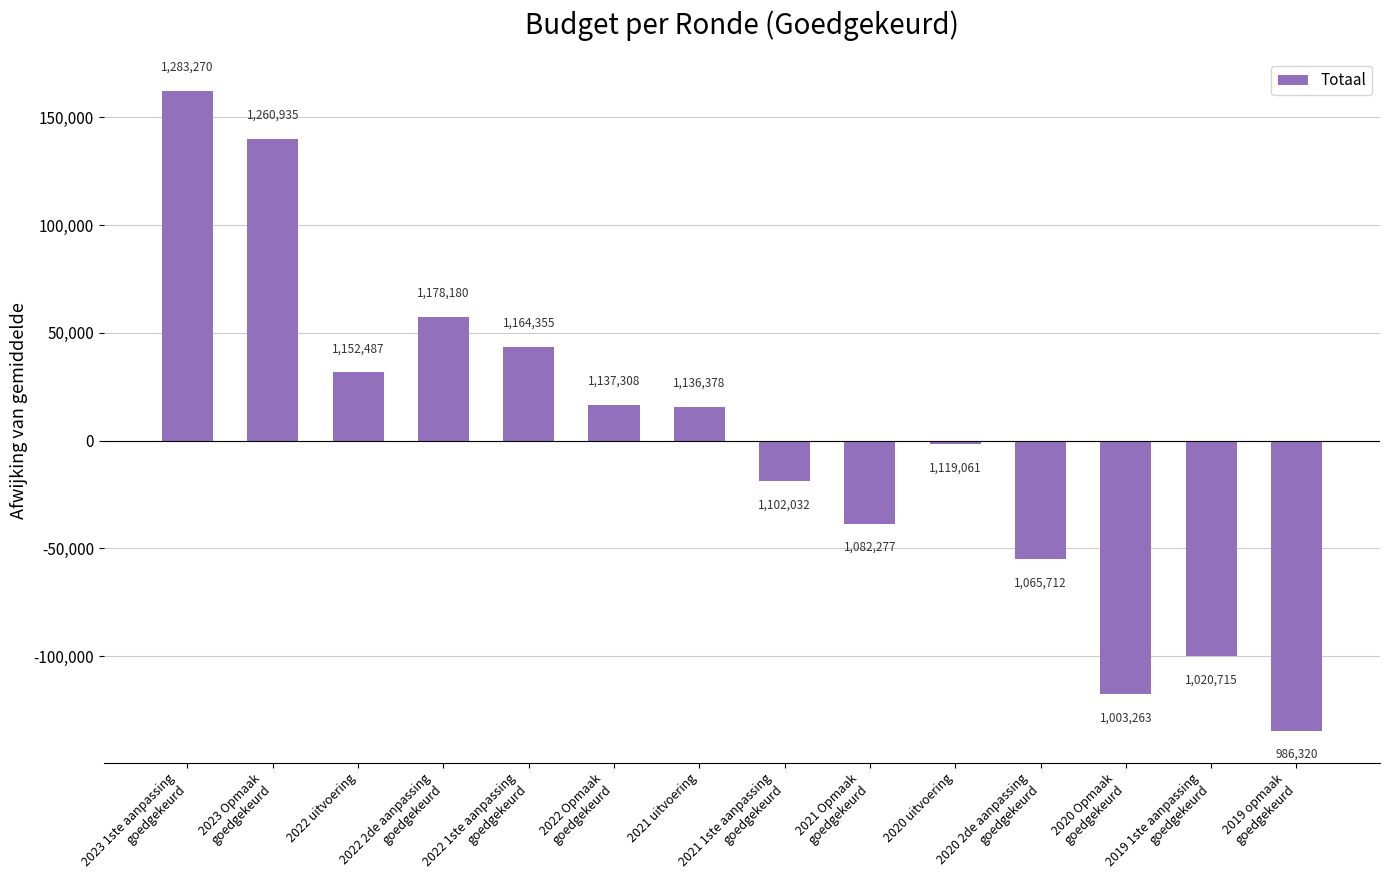

What position from the right is 2023 Opmaak
goedgekeurd?

13